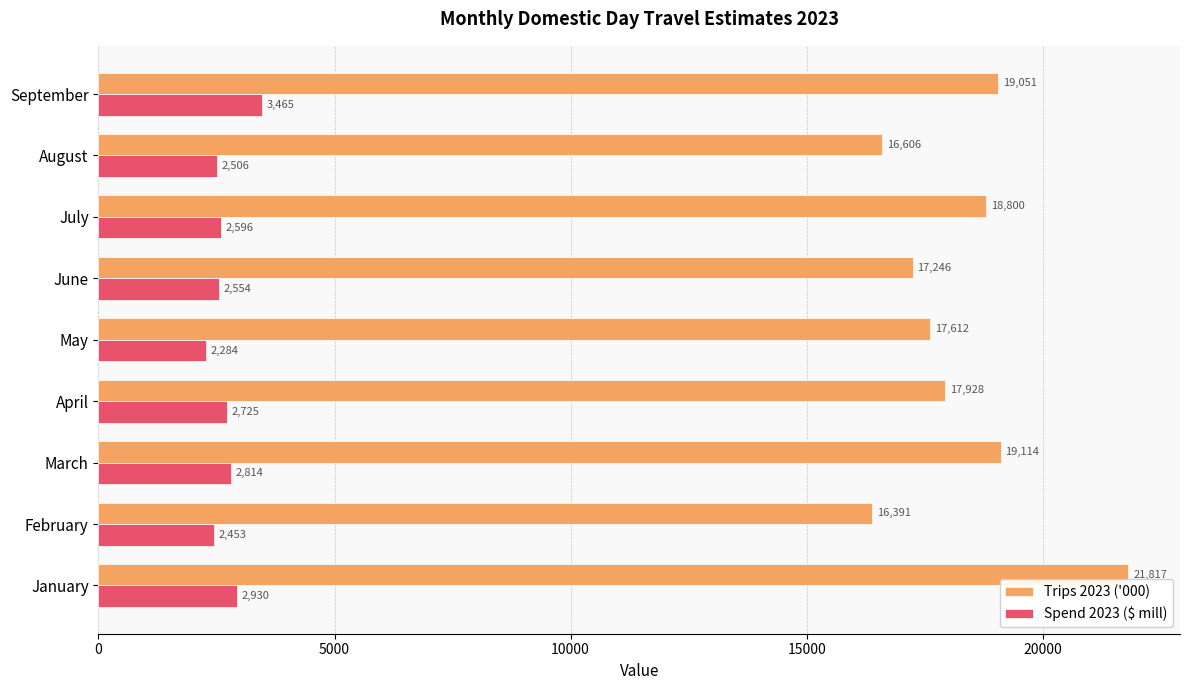

What is the difference between the maximum and minimum values in the Trips 2023 ('000) series?

5426.0